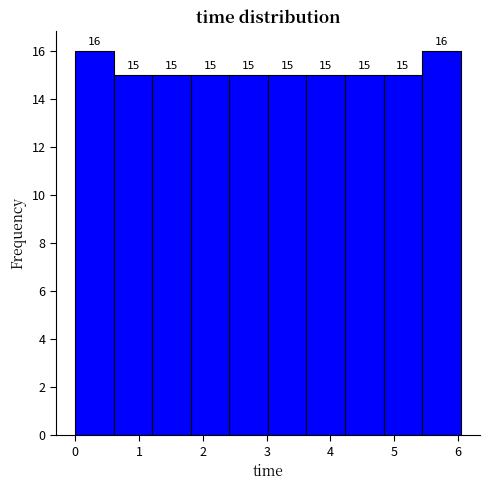

Reading left to right, transcribe this chart: for each bar, give the range it covers on the x-axis and its height. The bar edges are not printed on the chart, so give them approximately, as read against the axis.

0.0 to 0.6: 16
0.6 to 1.2: 15
1.2 to 1.8: 15
1.8 to 2.4: 15
2.4 to 3.0: 15
3.0 to 3.6: 15
3.6 to 4.2: 15
4.2 to 4.8: 15
4.8 to 5.4: 15
5.4 to 6.0: 16